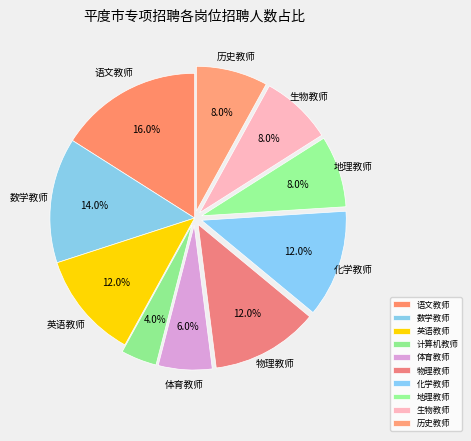

Does 化学教师 account for over 50% of the chart?

No